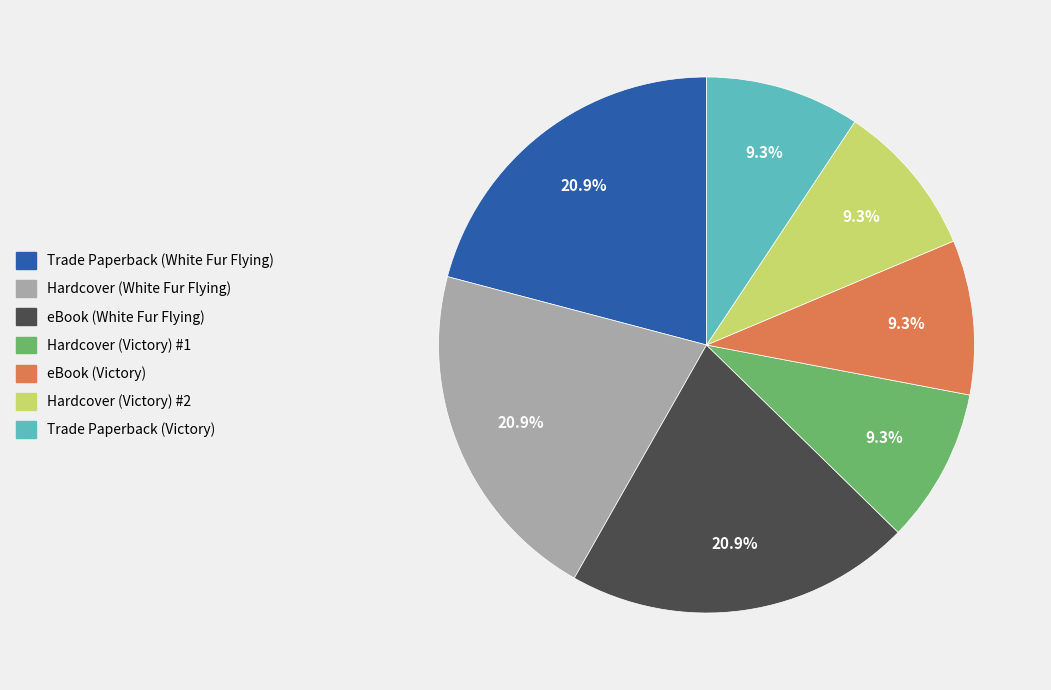

Is there a majority slice in this chart?

No